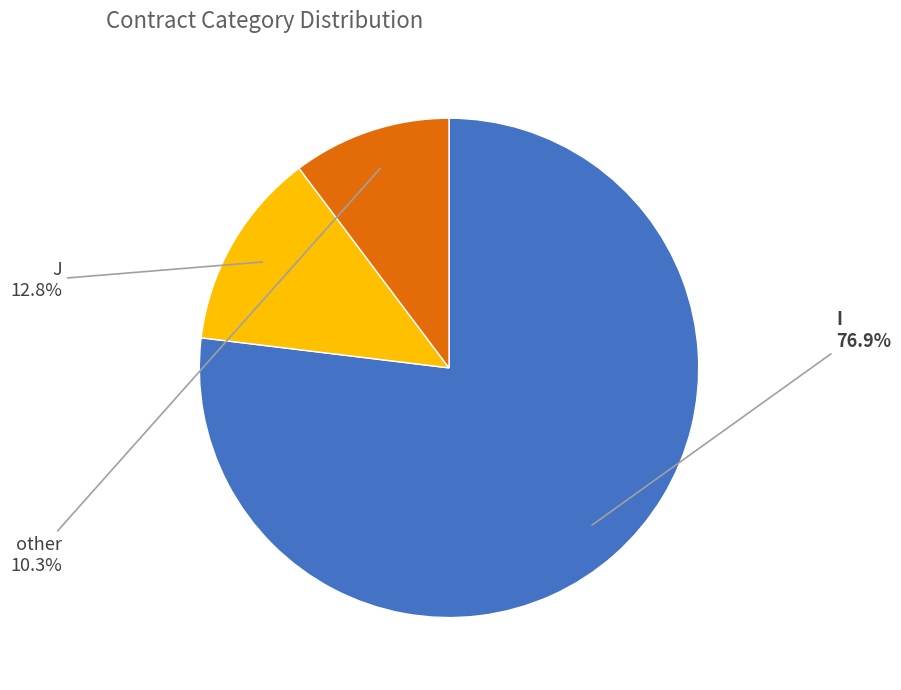

Which has a higher value, I or other?

I